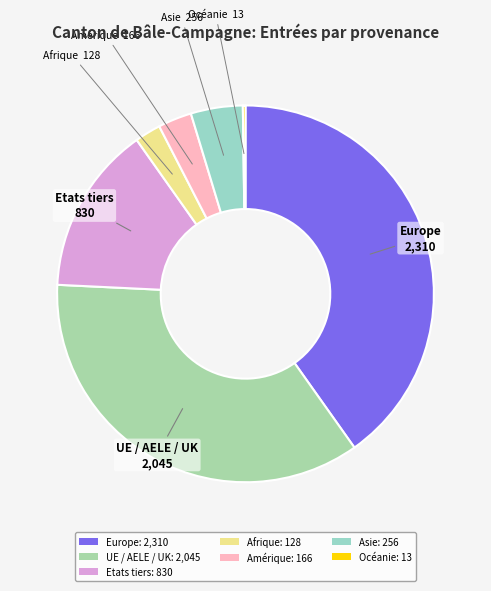

Rank the categories by value from lowest to highest.

Océanie, Afrique, Amérique, Asie, Etats tiers, UE / AELE / UK, Europe